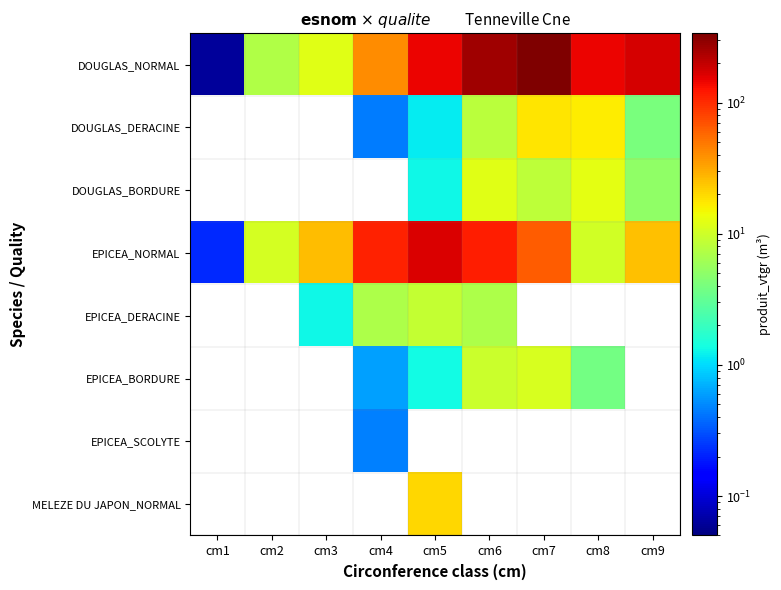

True or false: DOUGLAS_NORMAL has a value of 12.2 at cm3.

True